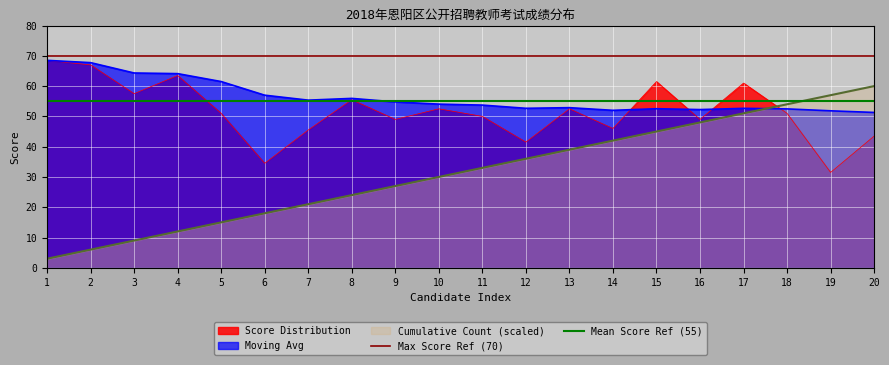

At which category does the chart reach its peak across all series?

1